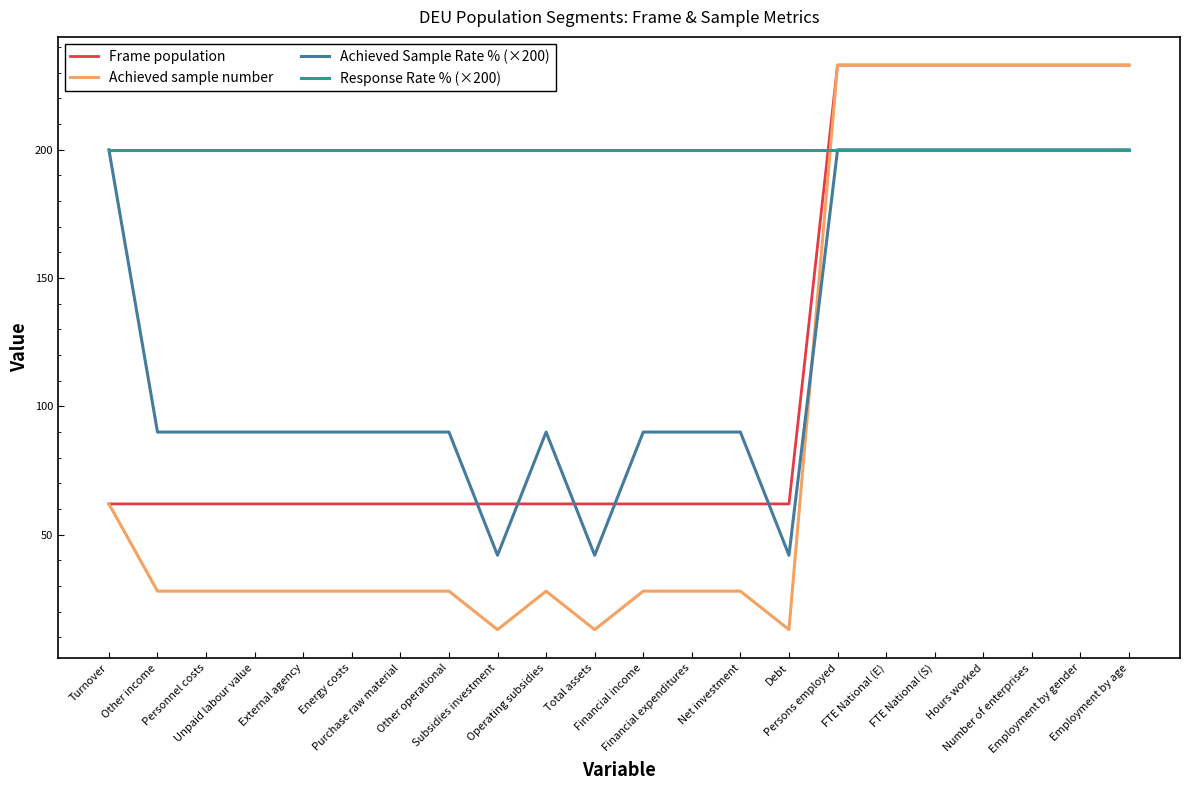

At how many categories does at least one series exceed 96?

22